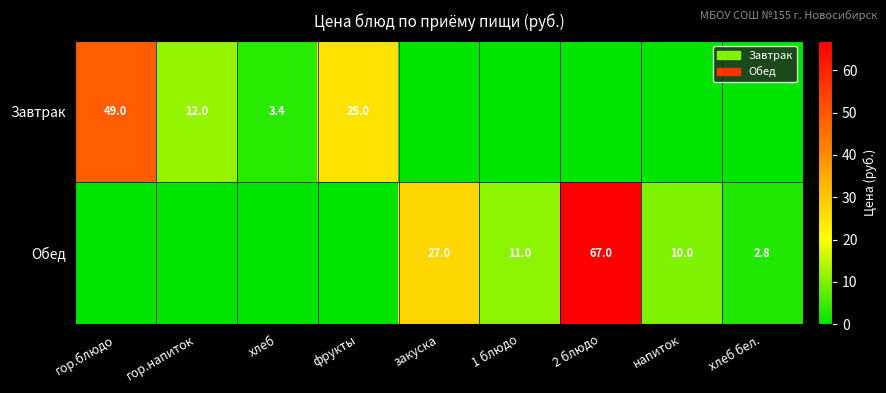

Is it true that Завтрак equals 32.7 at гор.блюдо?

False